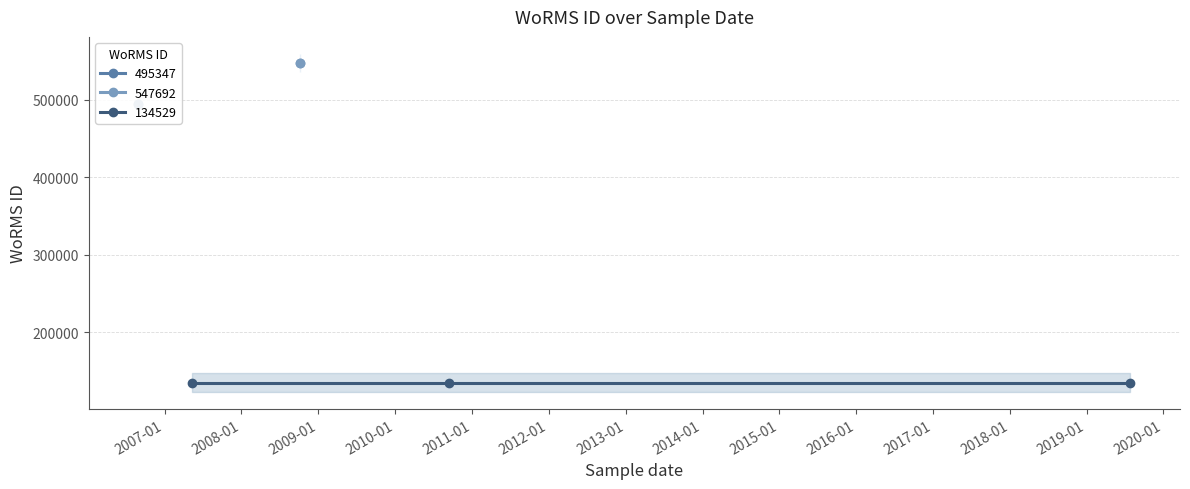

What is the minimum value shown in the chart?

134529